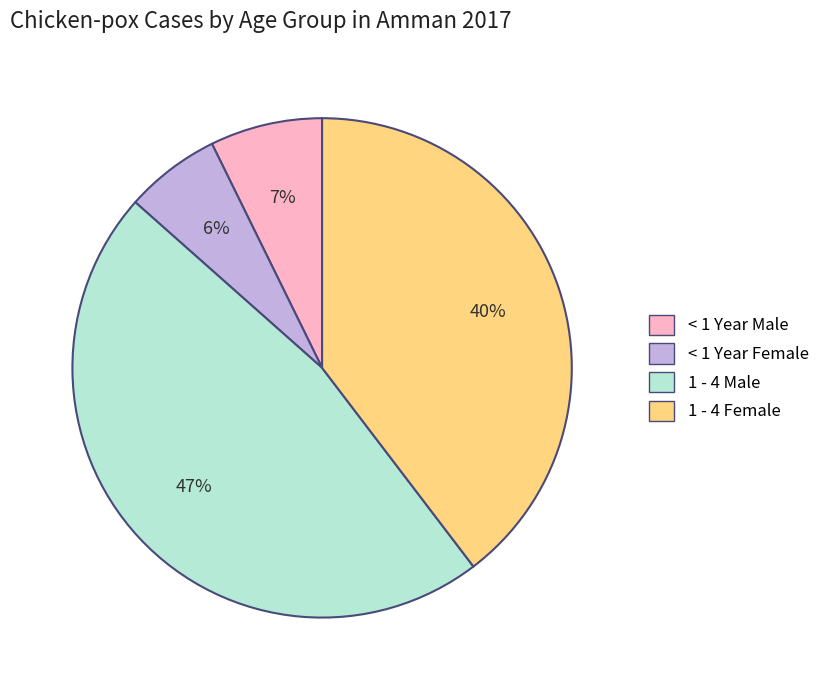

Is there a majority slice in this chart?

No